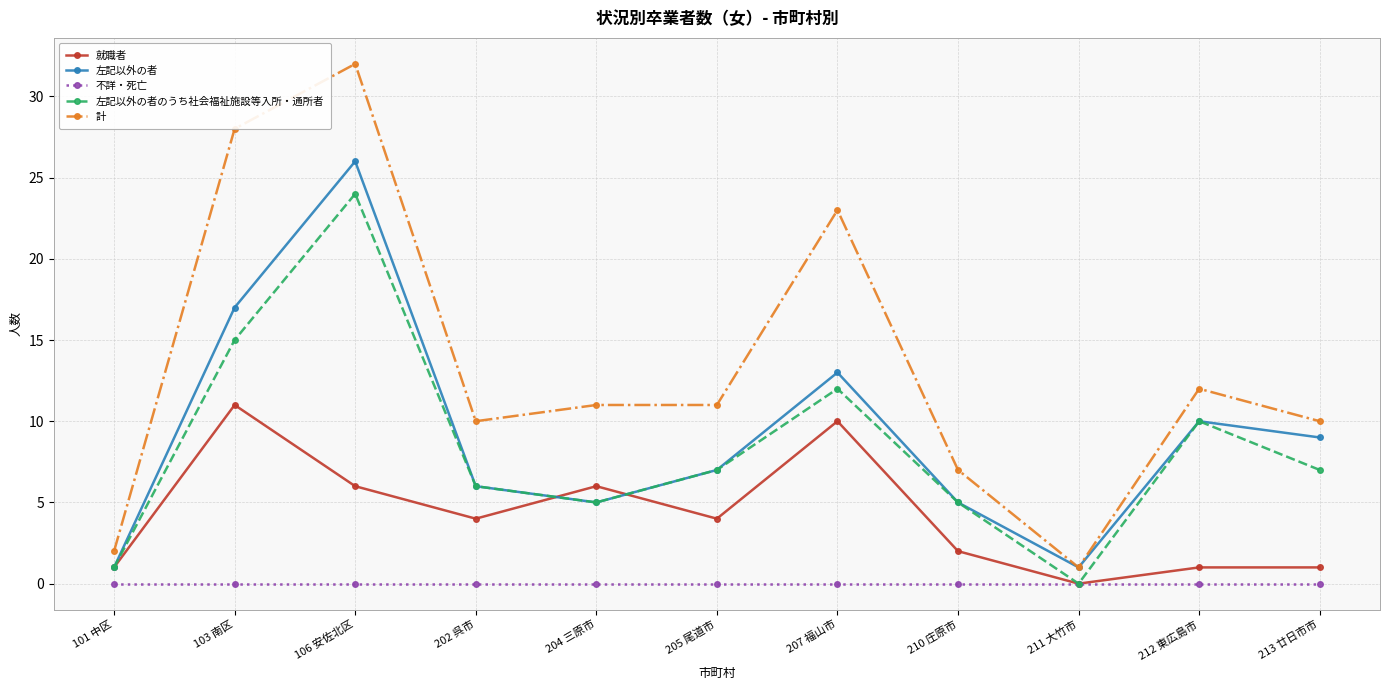

What is the total value across all series at 101 中区?

5